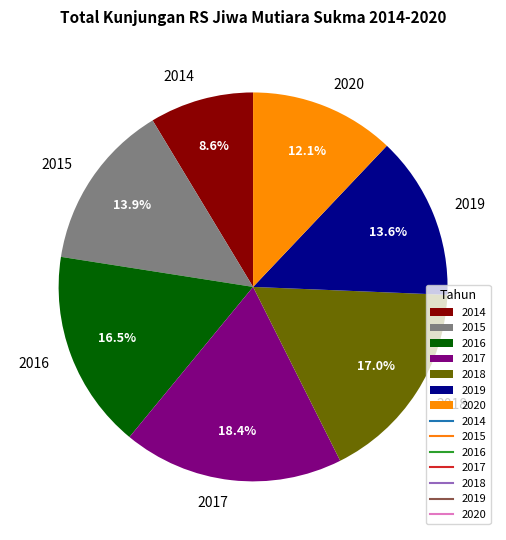

To the nearest percent, what percentage of the pie is 2018?

17%